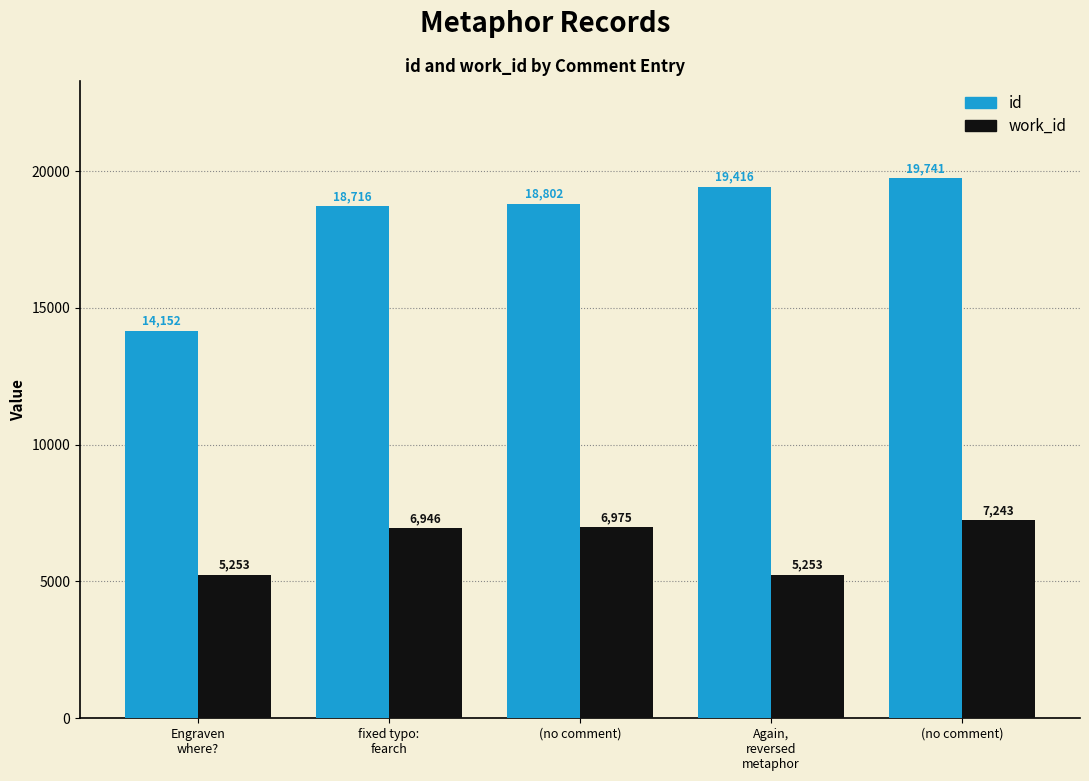

How many series are shown in this chart?

2